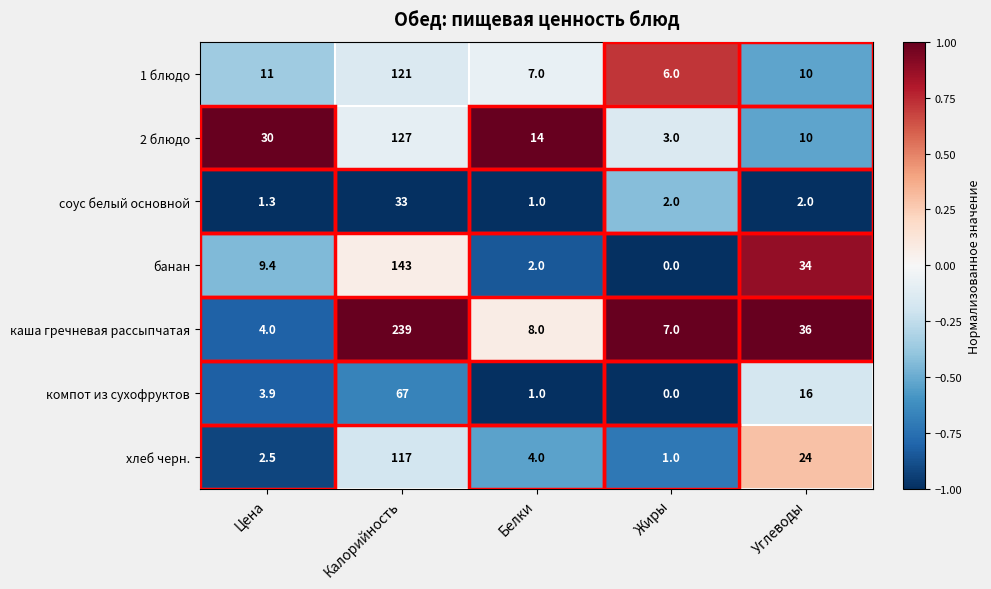

Which series has the widest spread of values?

каша гречневая рассыпчатая